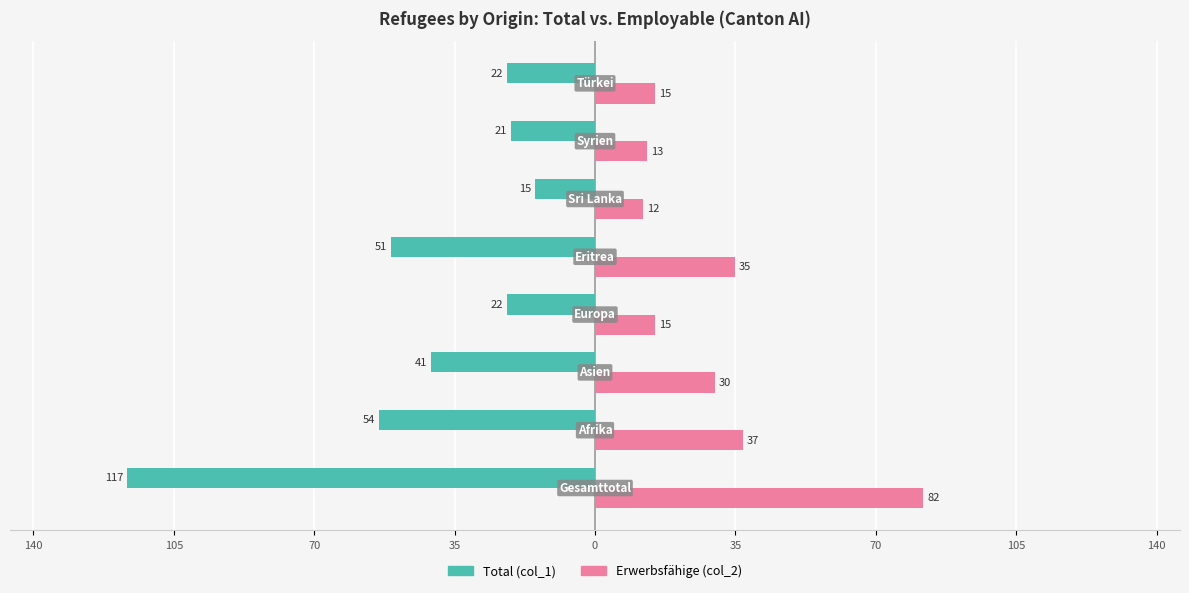

What is the average value of the Erwerbsfähige (col_2) series?

30